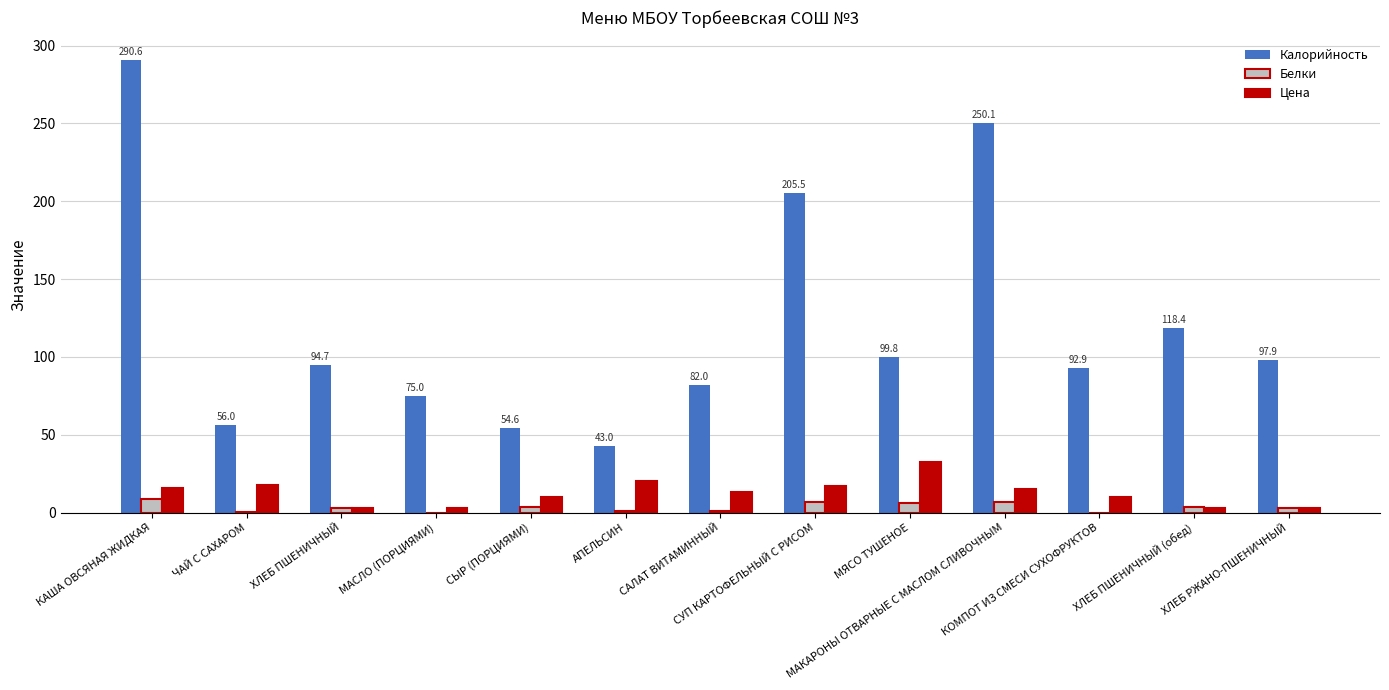

Read the Белки value at СУП КАРТОФЕЛЬНЫЙ С РИСОМ.

6.6